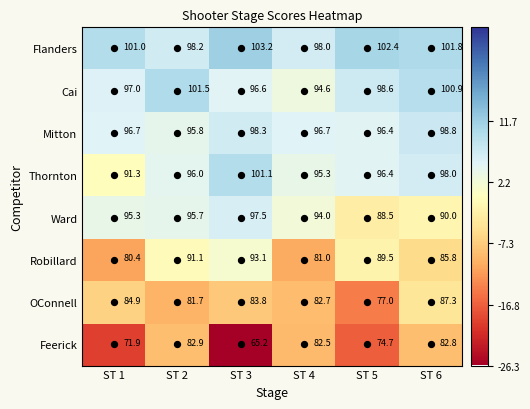

What is the sum of the Thornton values at ST 5 and ST 3?

197.5